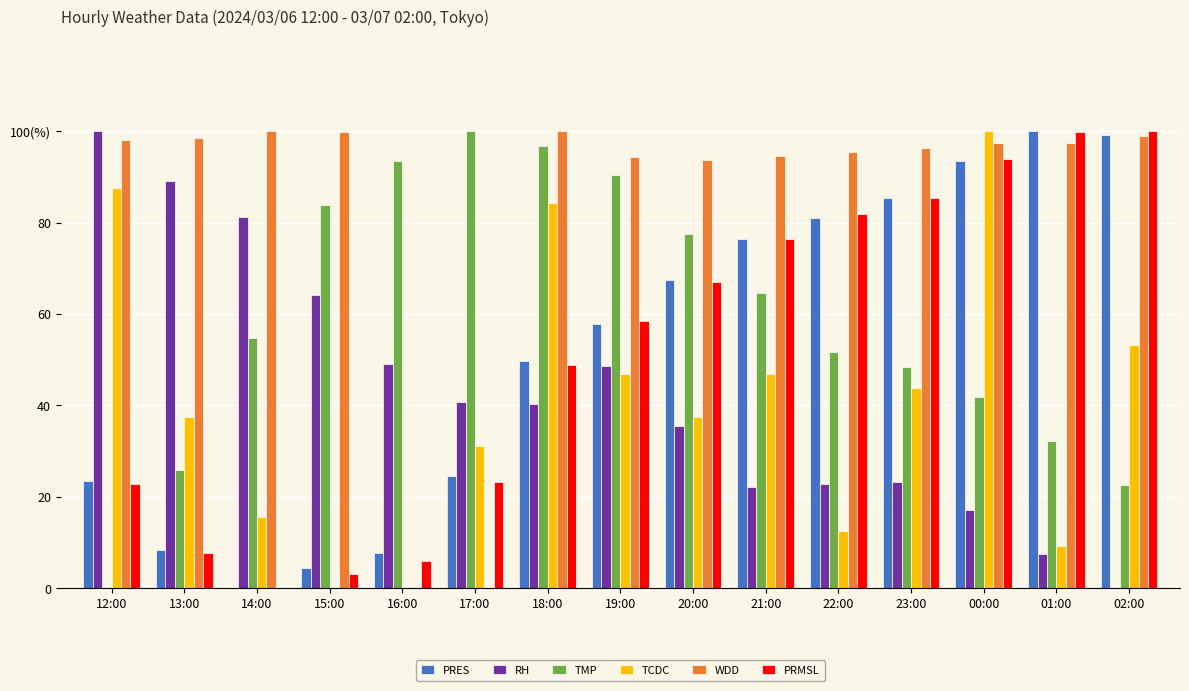

Which category has the lowest value in the RH series?

02:00